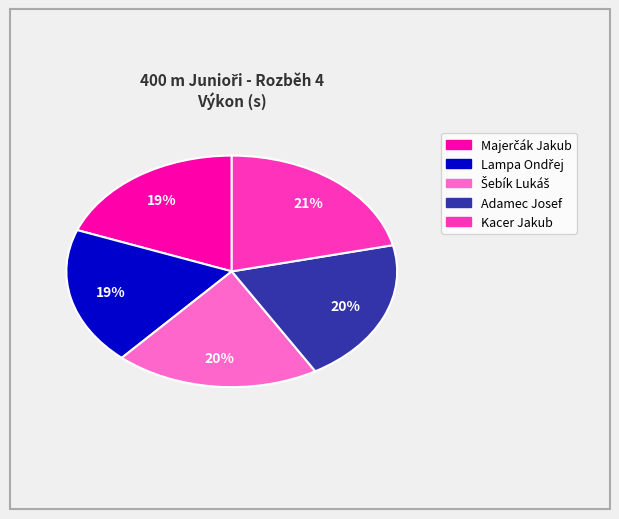

Which has a higher value, Adamec Josef or Kacer Jakub?

Kacer Jakub